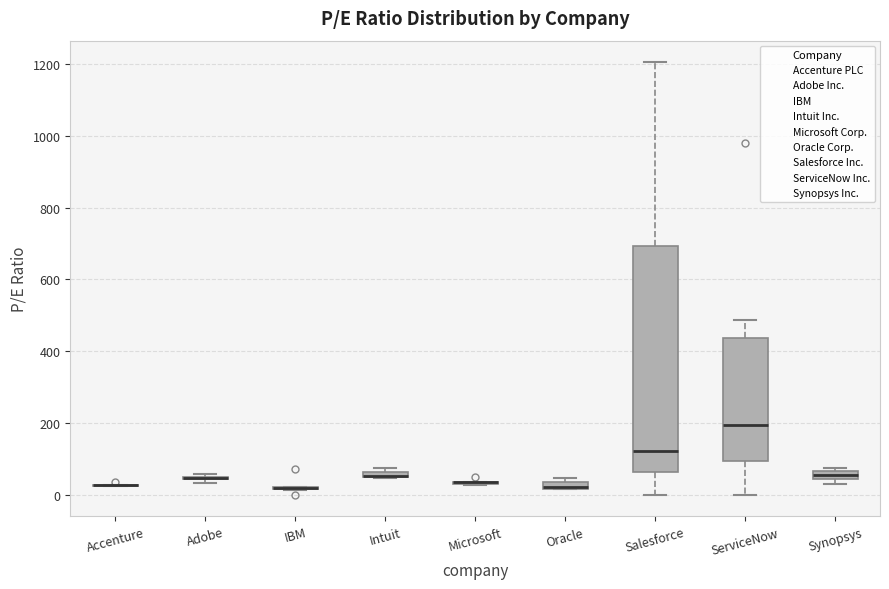

Comparing the boxes themselves (not the whiskers), which one is the tallest?

Salesforce